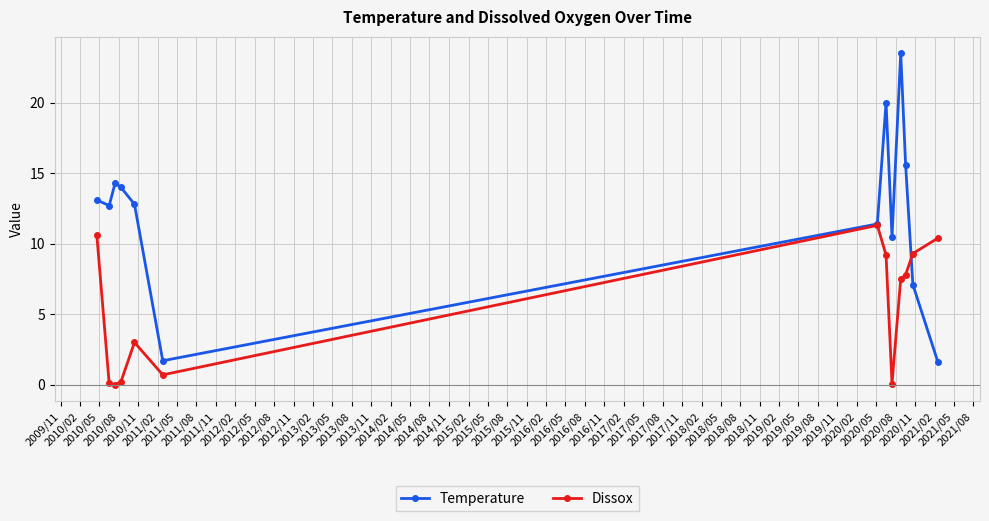

Does the chart have visible grid lines?

Yes